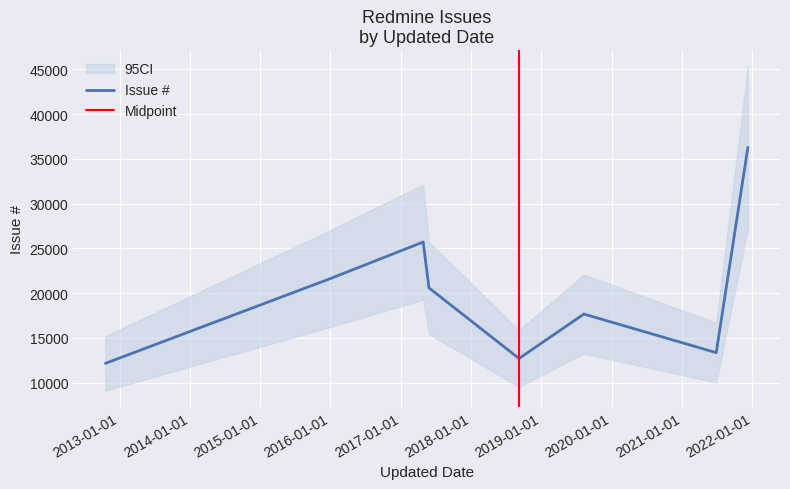

Rank the categories by value from lowest to highest.

2012-10-19, 2018-09-07, 2021-06-27, 2021-06-28, 2019-08-10, 2017-05-27, 2015-12-30, 2017-04-27, 2021-12-09